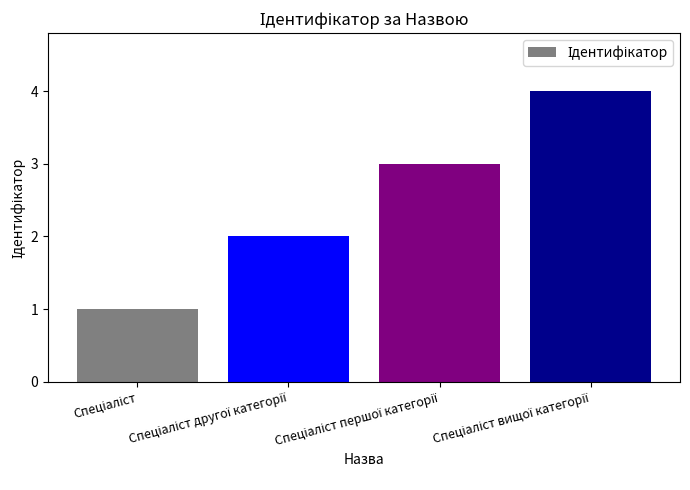

What is the difference between the maximum and minimum values?

3